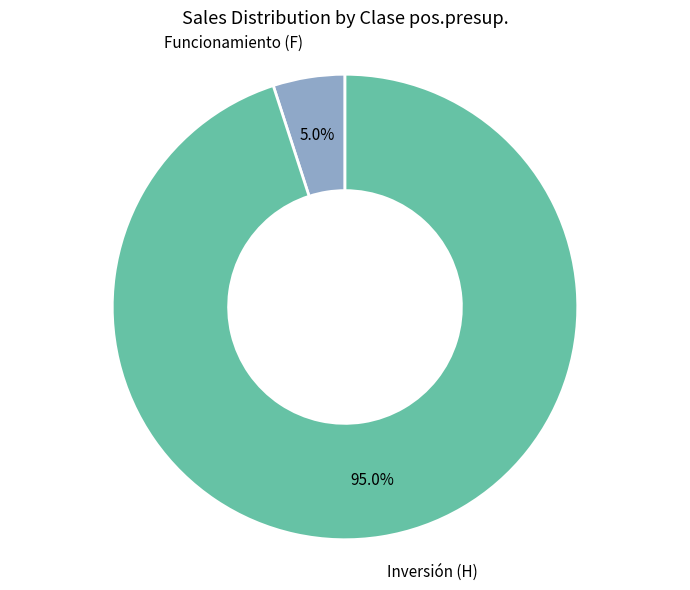

Is there a majority slice in this chart?

Yes